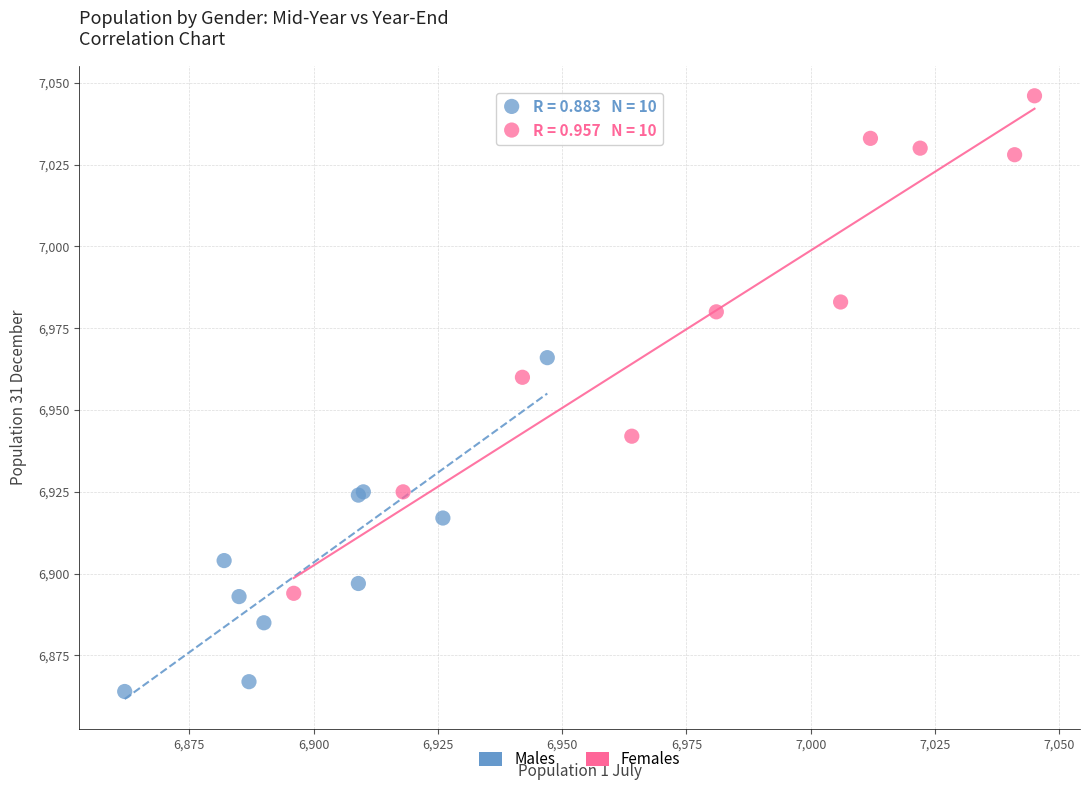

Which series contains the highest Y value?

Females